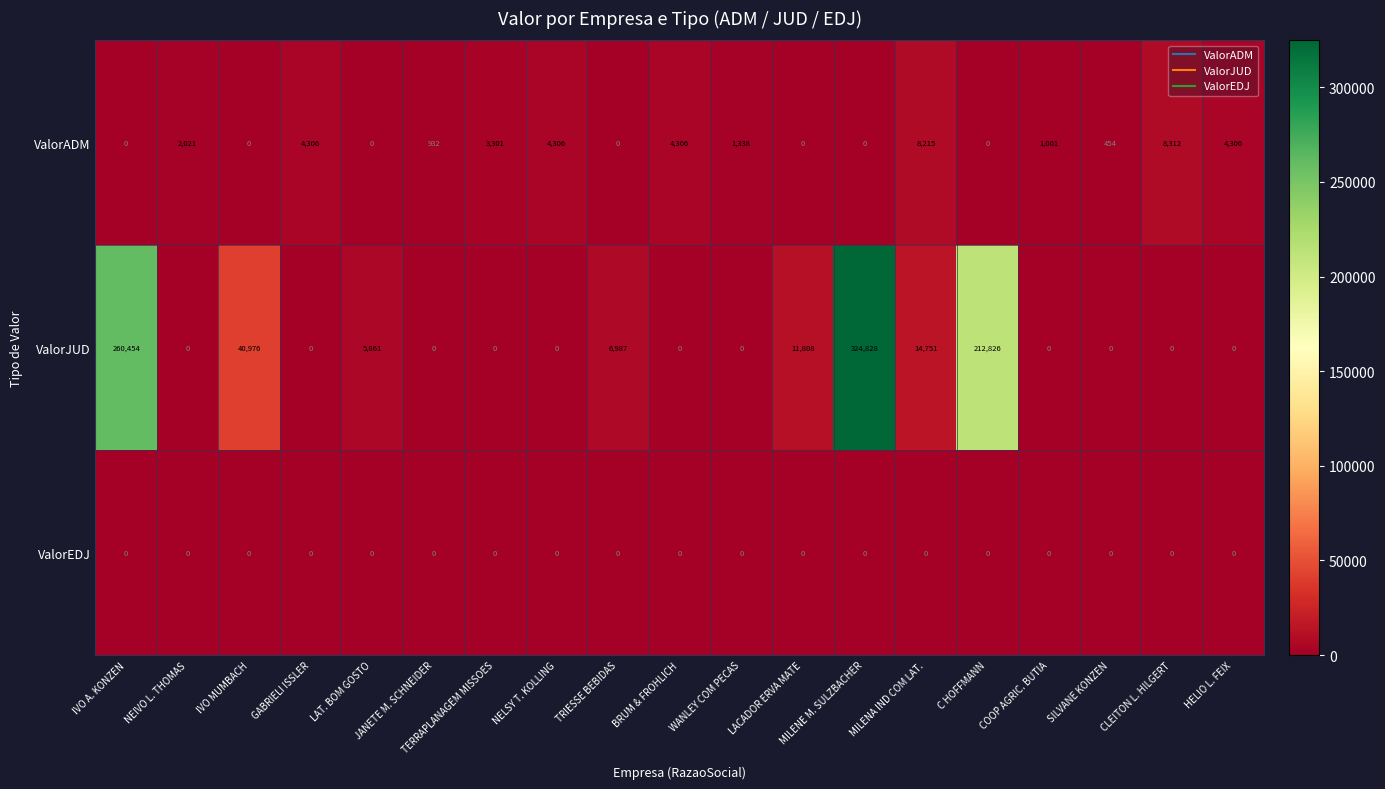

Between IVO A. KONZEN and CLEITON L. HILGERT, which series saw the biggest shift?

ValorJUD